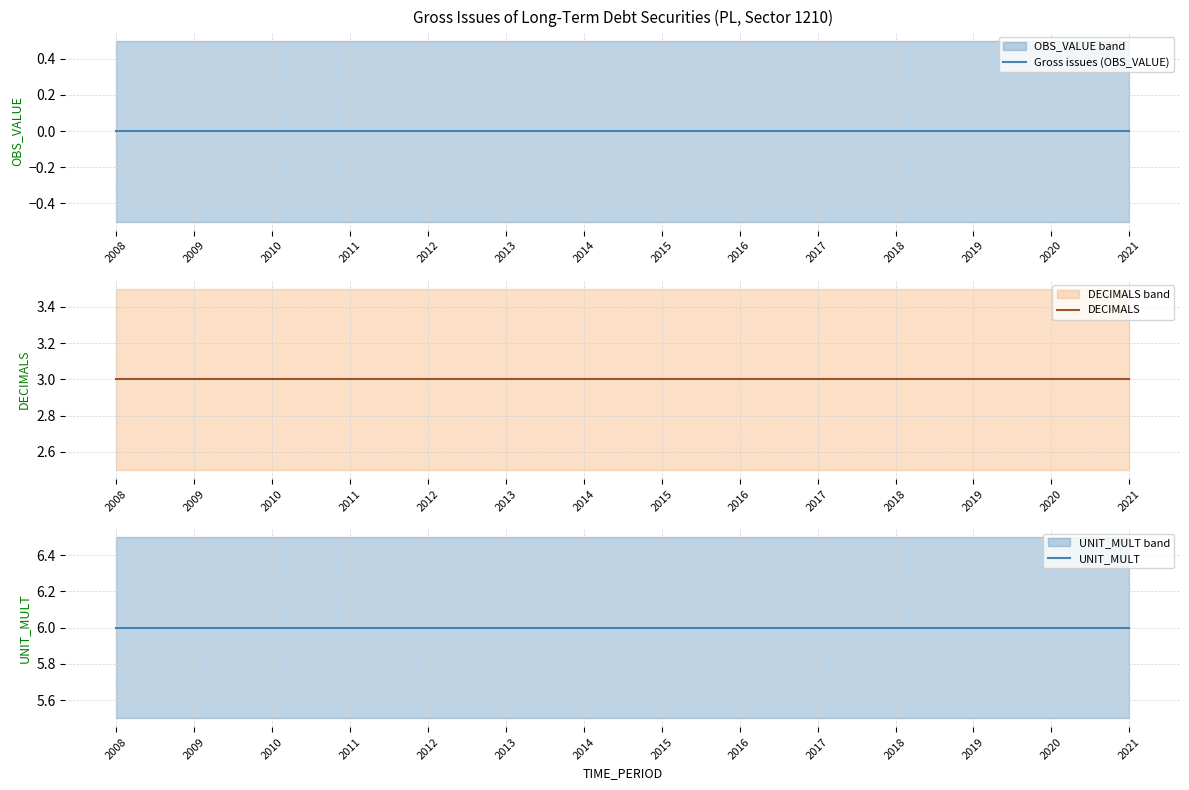

How many lines are shown in the chart?

3